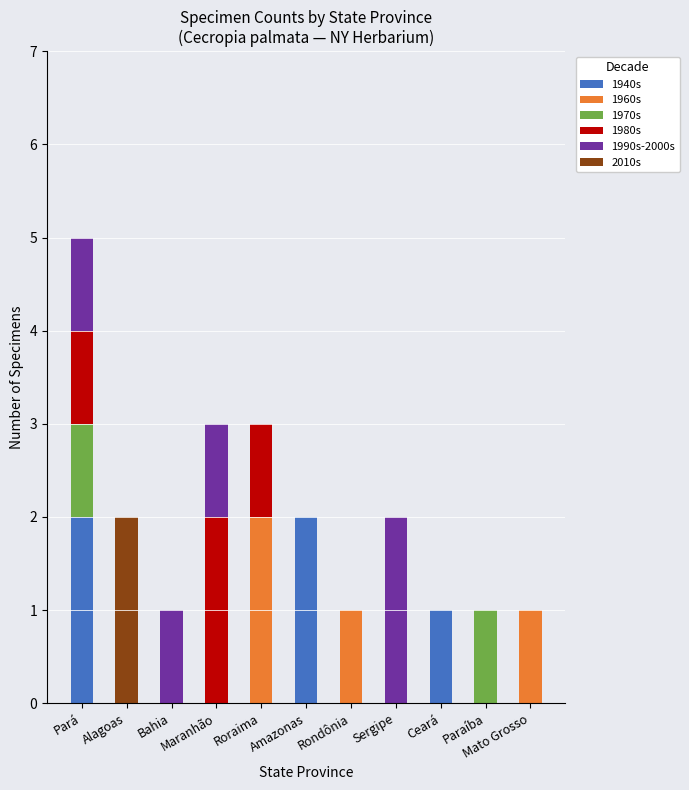

Rank the categories by 1940s value from lowest to highest.

Alagoas, Bahia, Maranhão, Roraima, Rondônia, Sergipe, Paraíba, Mato Grosso, Ceará, Pará, Amazonas